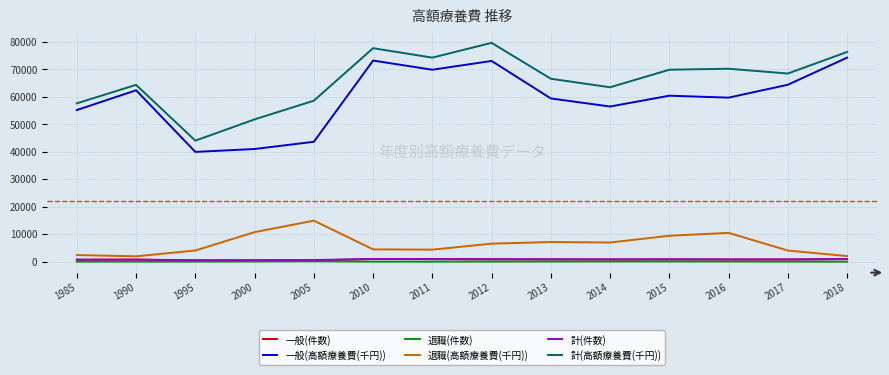

What is the difference between the maximum and minimum values in the 一般(件数) series?

508